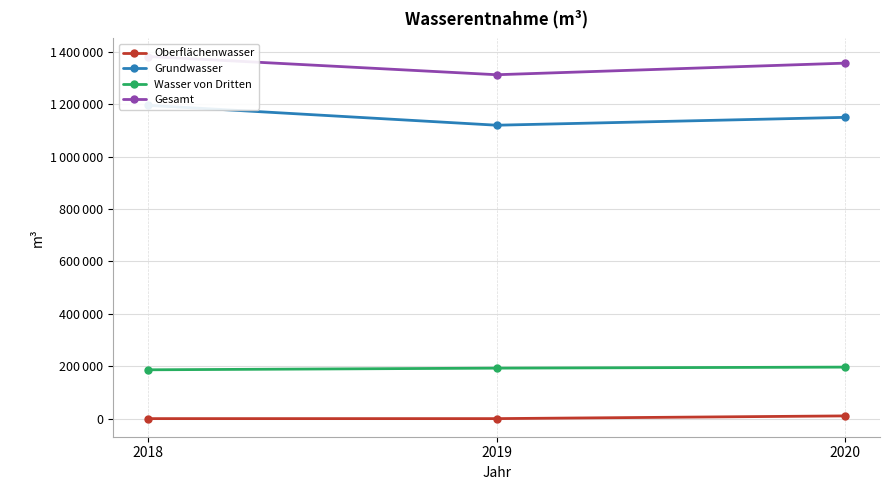

Reading right to left, transcribe all the data shown in this chart.

Oberflächenwasser: 10368	9	9
Grundwasser: 1149783	1119771	1195664
Wasser von Dritten: 196591	192663	186321
Gesamt: 1356742	1312443	1381994